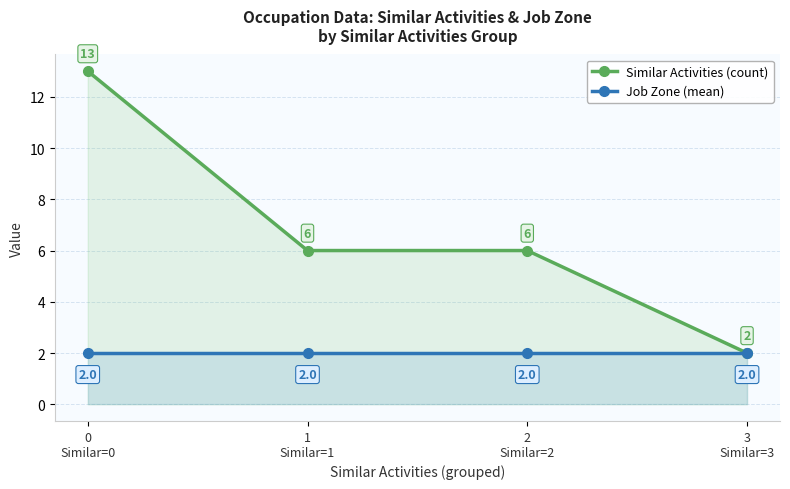

True or false: Similar Activities (count) has more than 0 points higher than both neighbors.

False